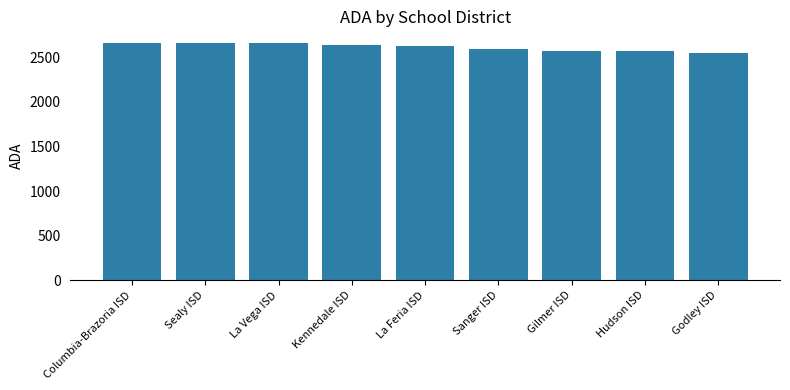

What is the maximum value shown in the chart?

2656.0